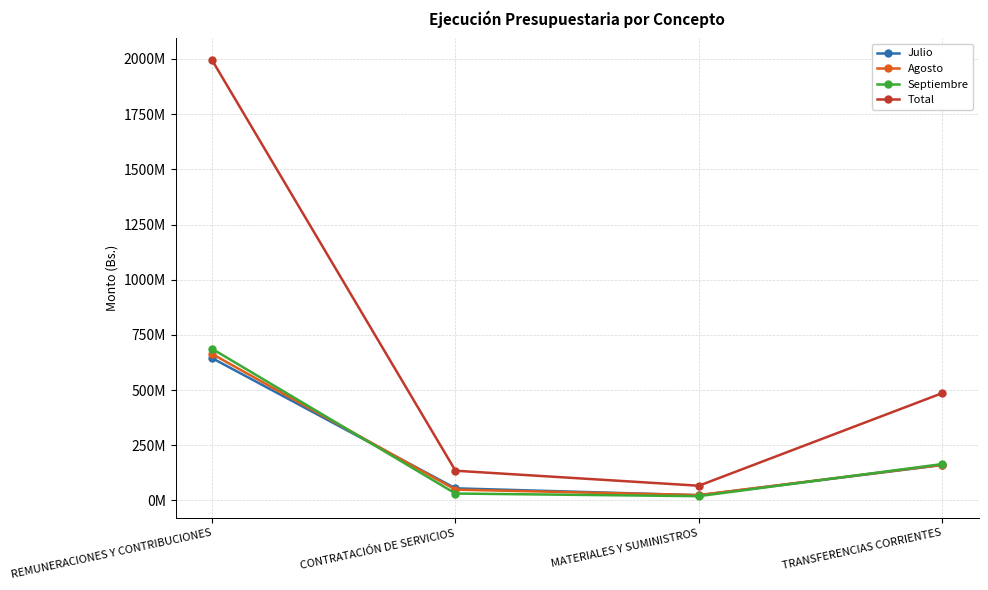

What are all the series names shown in the legend?

Julio, Agosto, Septiembre, Total